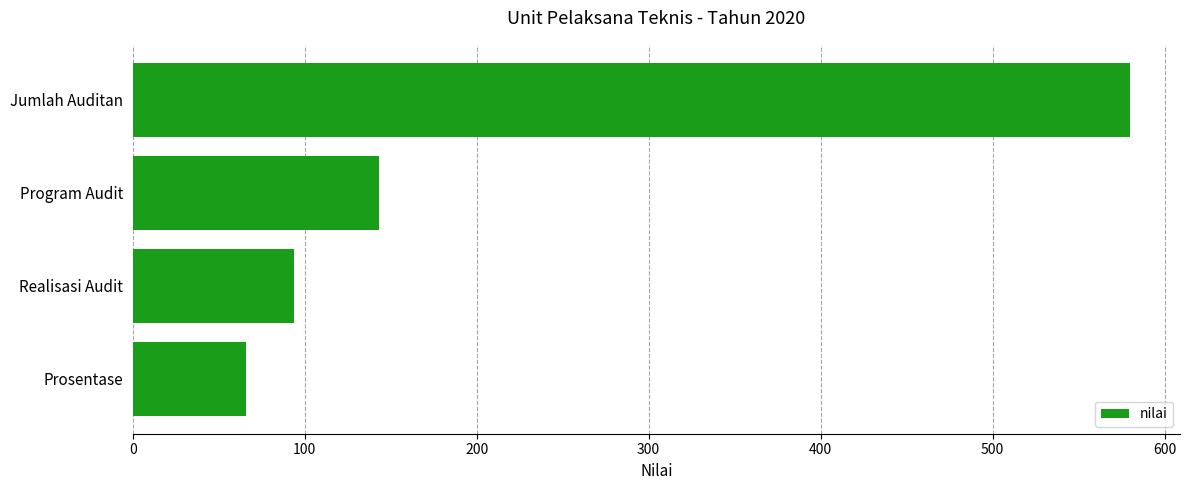

What is the average value?

220.7